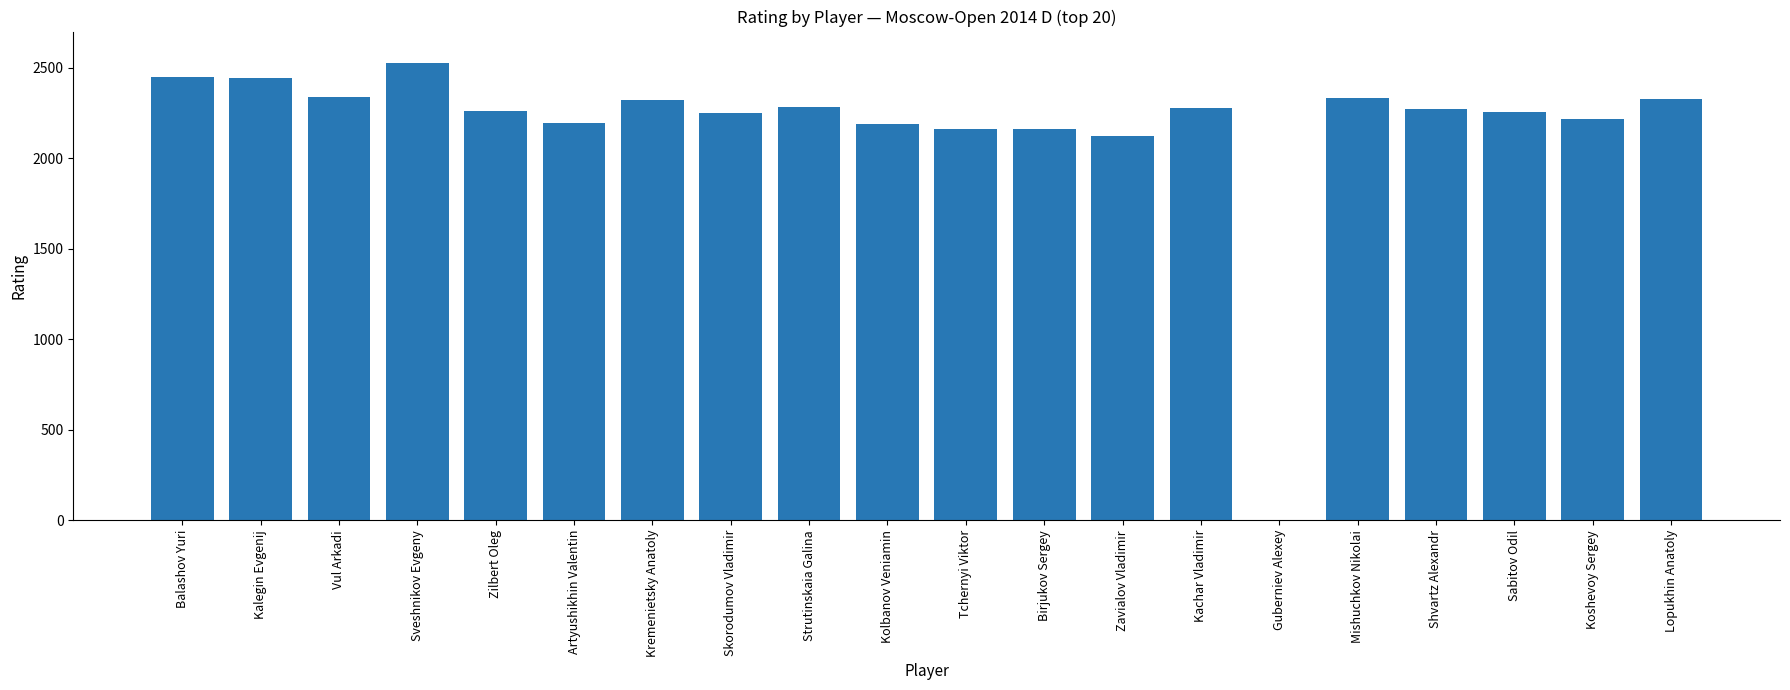

The chart shows a value of 2219 at Koshevoy Sergey. True or false?

True